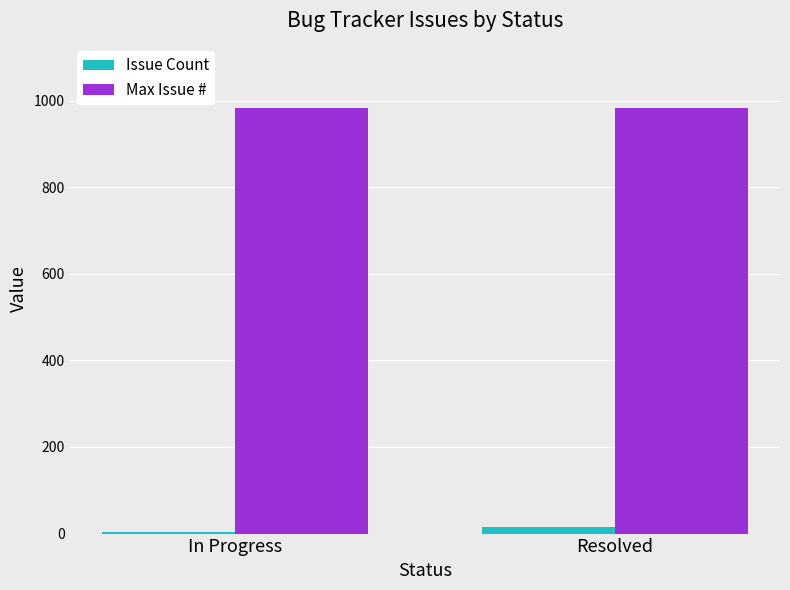

What is the label of the 1st bar from the left?

In Progress